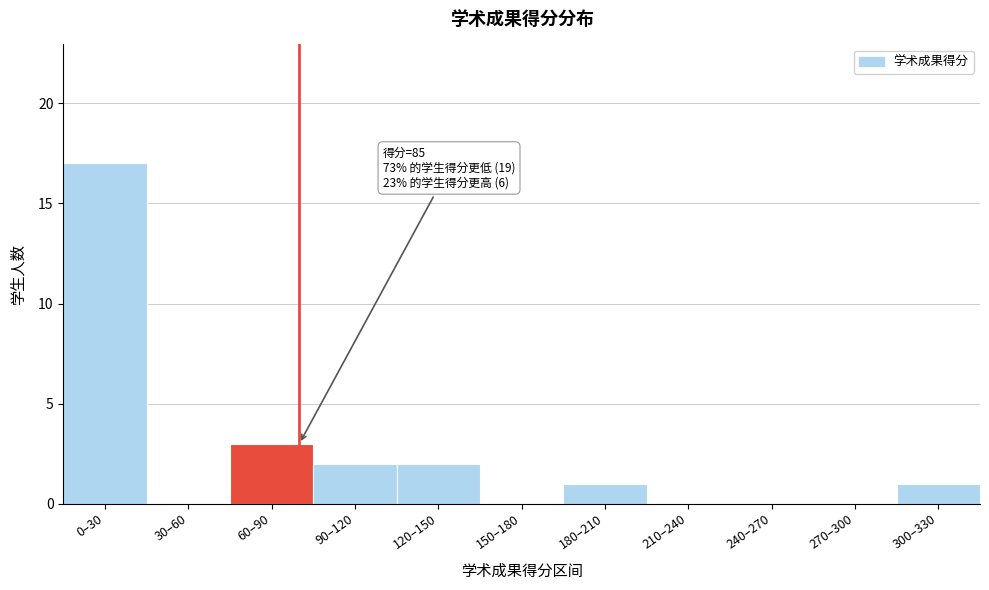

Reading right to left, extract all data points from this chart.

300–330=1	270–300=0	240–270=0	210–240=0	180–210=1	150–180=0	120–150=2	90–120=2	60–90=3	30–60=0	0–30=17